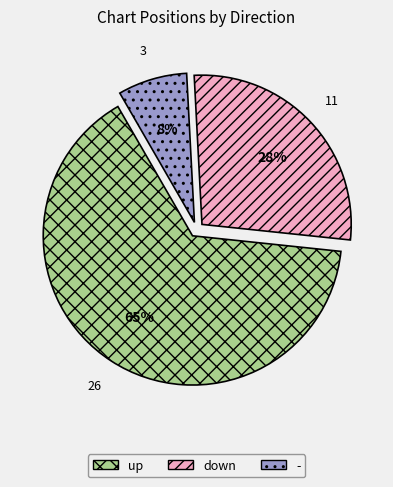

Rank the categories by value from lowest to highest.

-, down, up